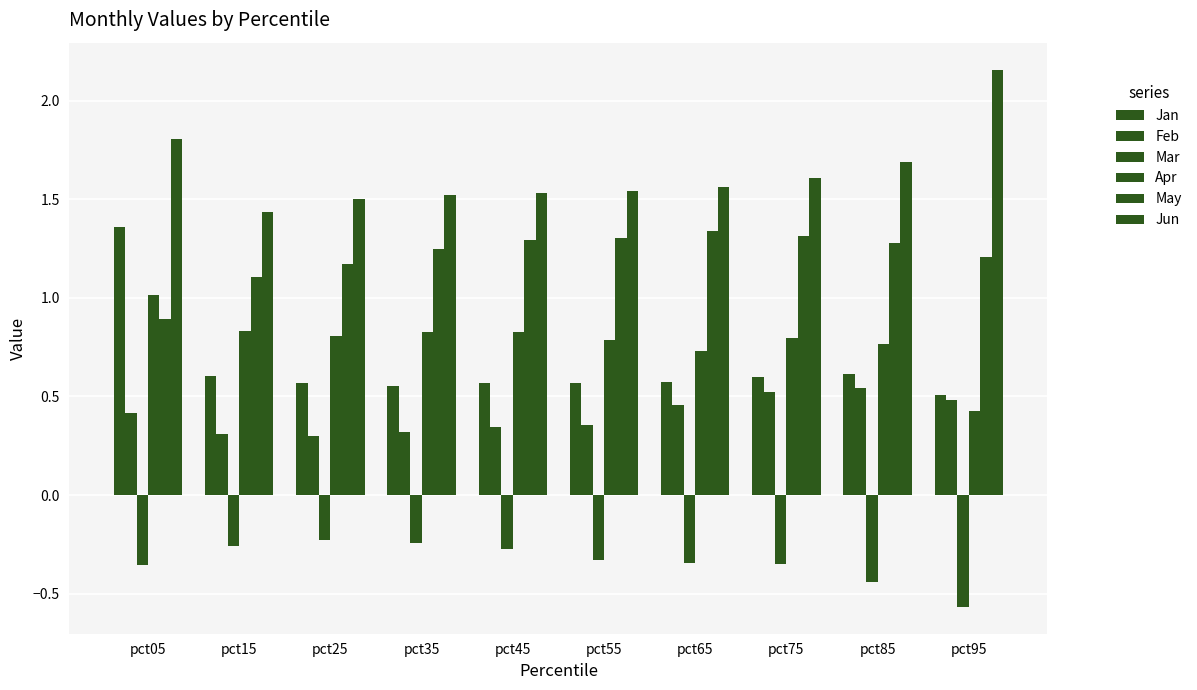

What is the sum of the Mar values at pct65 and pct15?

-0.6